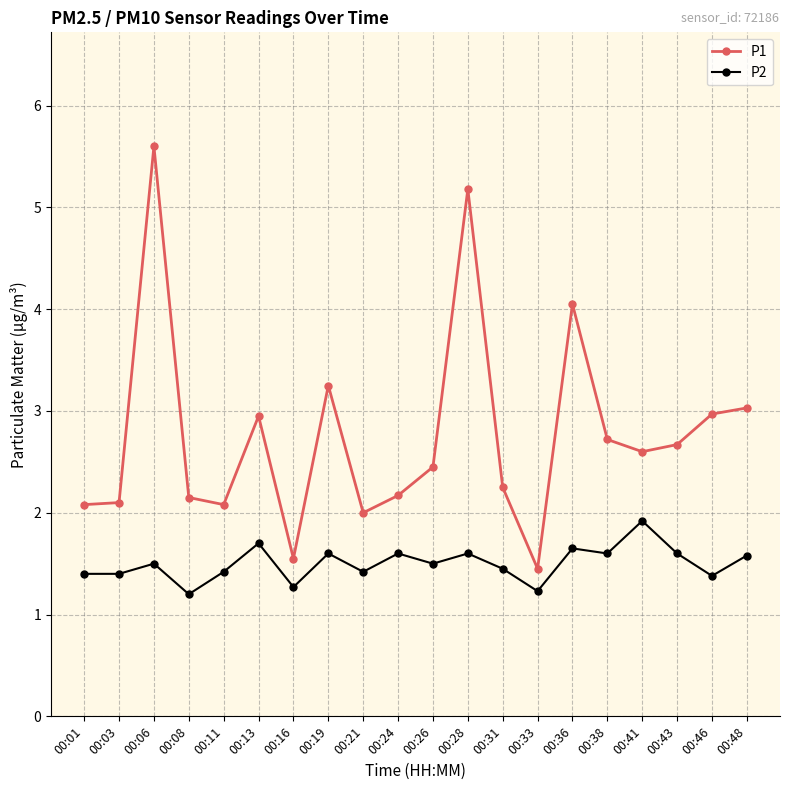

How many series are shown in this chart?

2